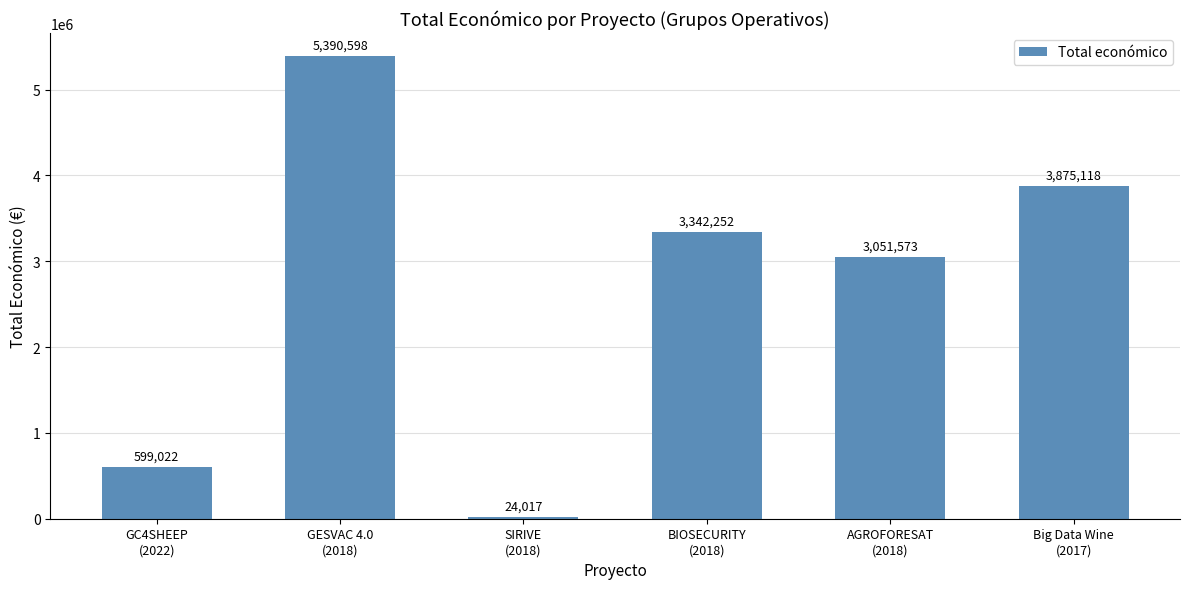

Reading left to right, transcribe all the data shown in this chart.

GC4SHEEP
(2022)=599022	GESVAC 4.0
(2018)=5390598	SIRIVE
(2018)=24017	BIOSECURITY
(2018)=3342252	AGROFORESAT
(2018)=3051573	Big Data Wine
(2017)=3875118